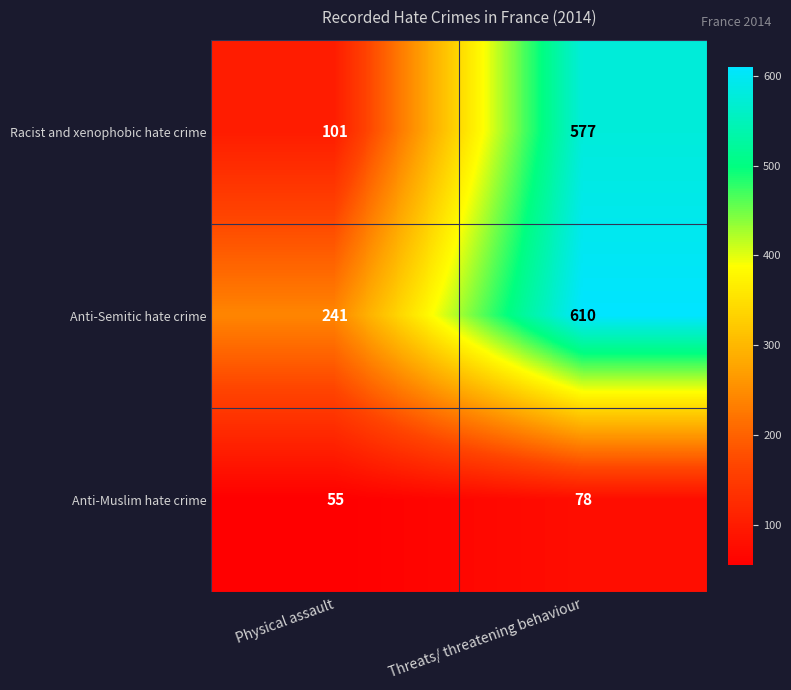

List the series in order of their overall mean, lowest first.

Anti-Muslim hate crime, Racist and xenophobic hate crime, Anti-Semitic hate crime